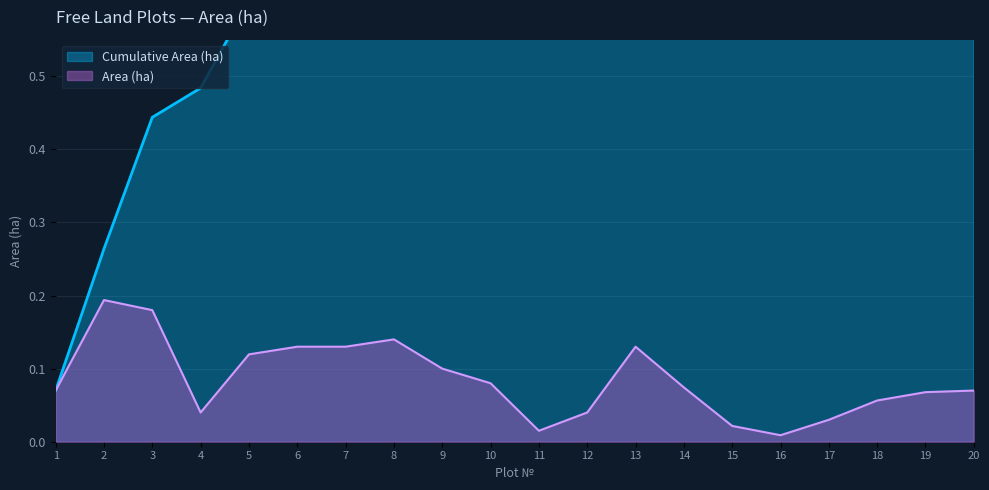

Rank the categories by value from highest to lowest.

2, 3, 8, 6, 7, 13, 5, 9, 10, 14, 1, 20, 19, 18, 4, 12, 17, 15, 11, 16